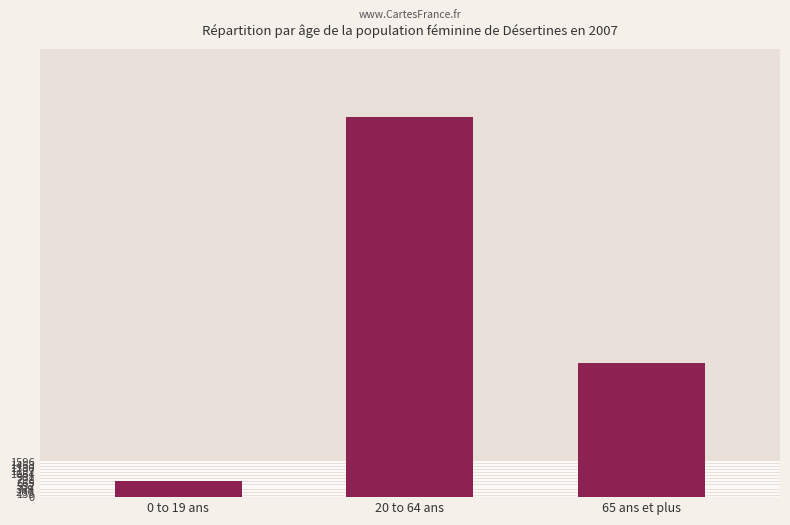

What is the value of the 1st bar from the left?

748